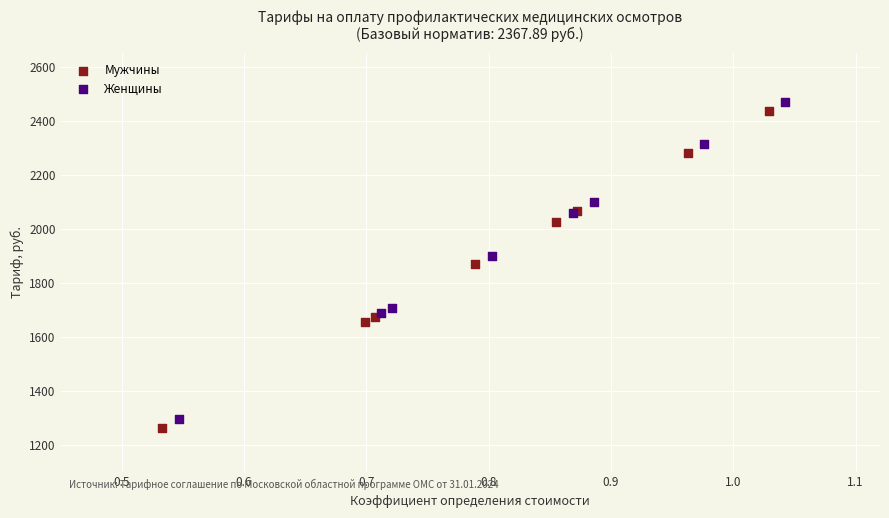

Which series has the widest spread of Y values?

Мужчины